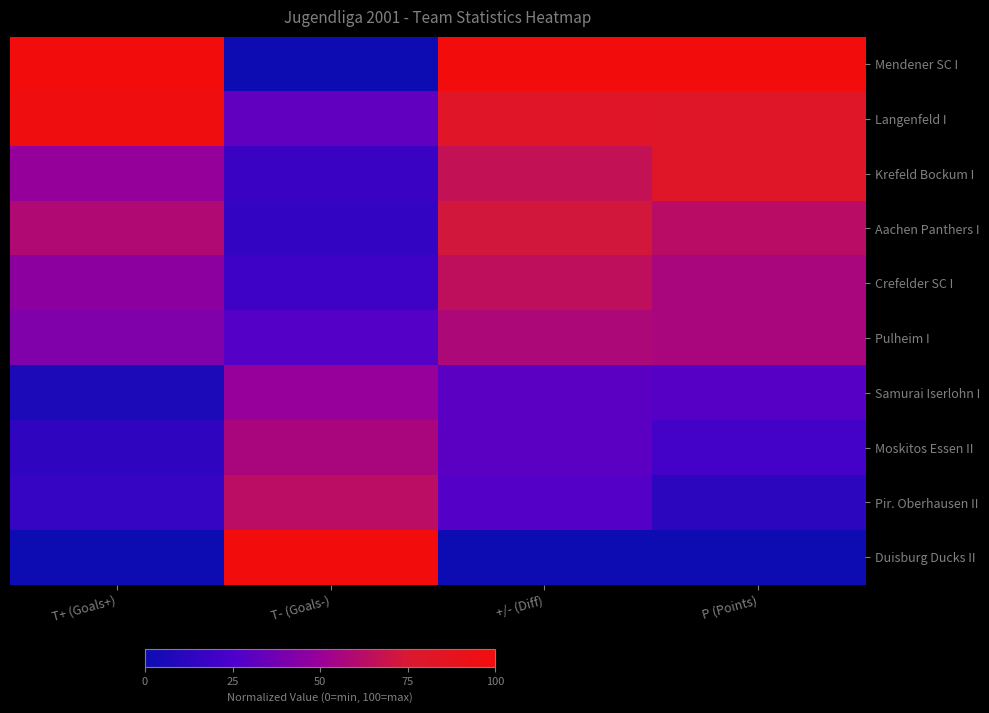

Which label corresponds to the smallest value in the chart?

T- (Goals-)